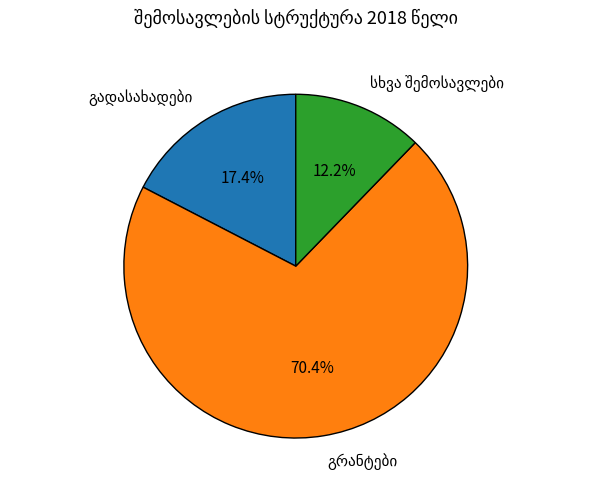

Does any single category account for the majority?

Yes